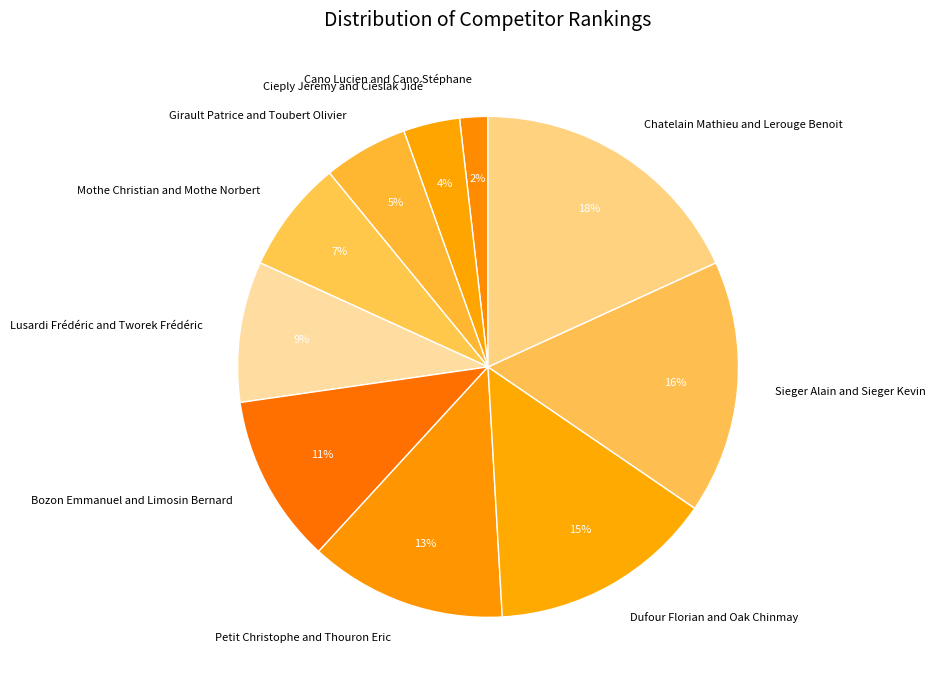

To the nearest percent, what is the difference between the Chatelain Mathieu and Lerouge Benoit and Petit Christophe and Thouron Eric slice percentages?

5%